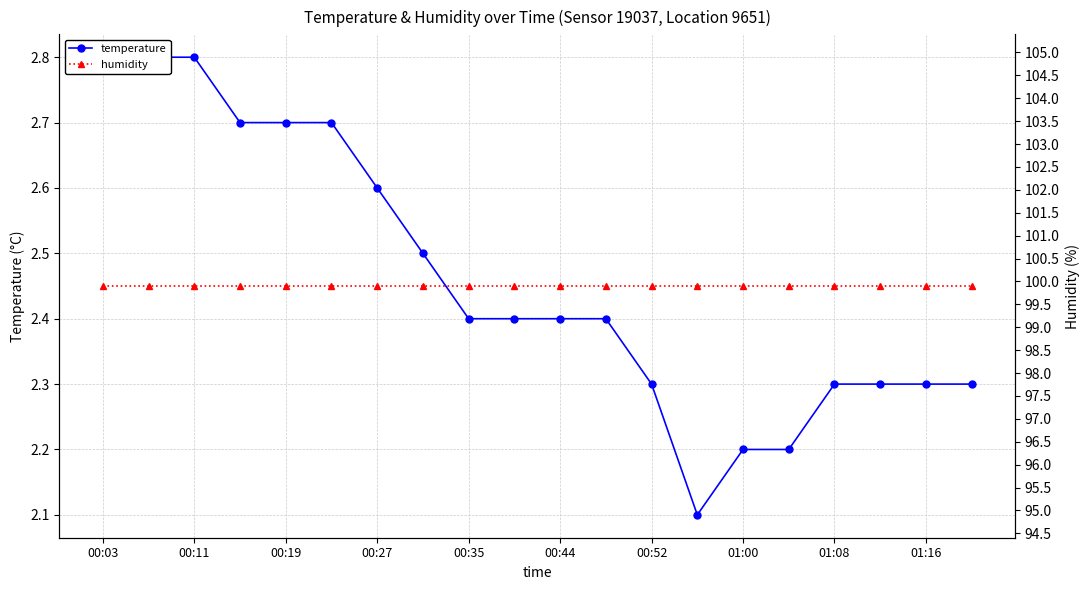

True or false: temperature and humidity cross at least once.

False